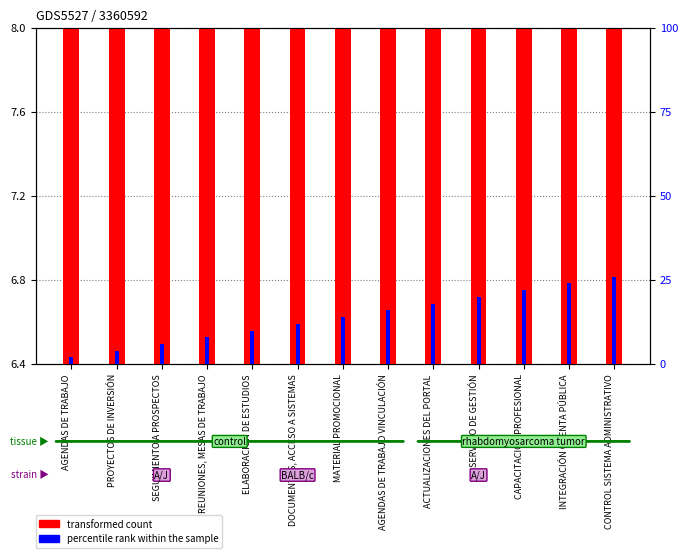

The transformed count series shows 7.3 at AGENDAS DE TRABAJO VINCULACIÓN. True or false?

True